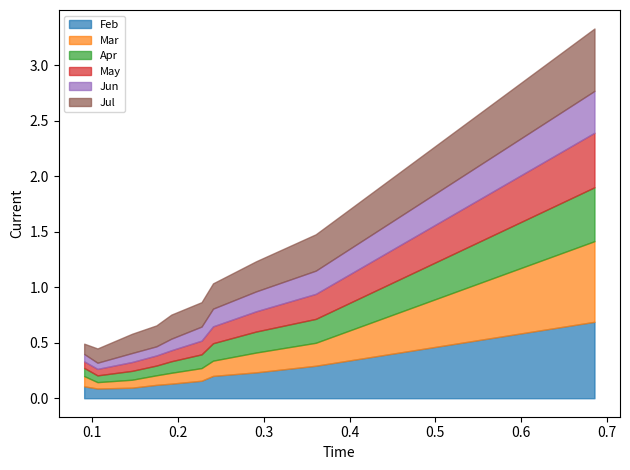

What is the maximum value for Feb?

0.7